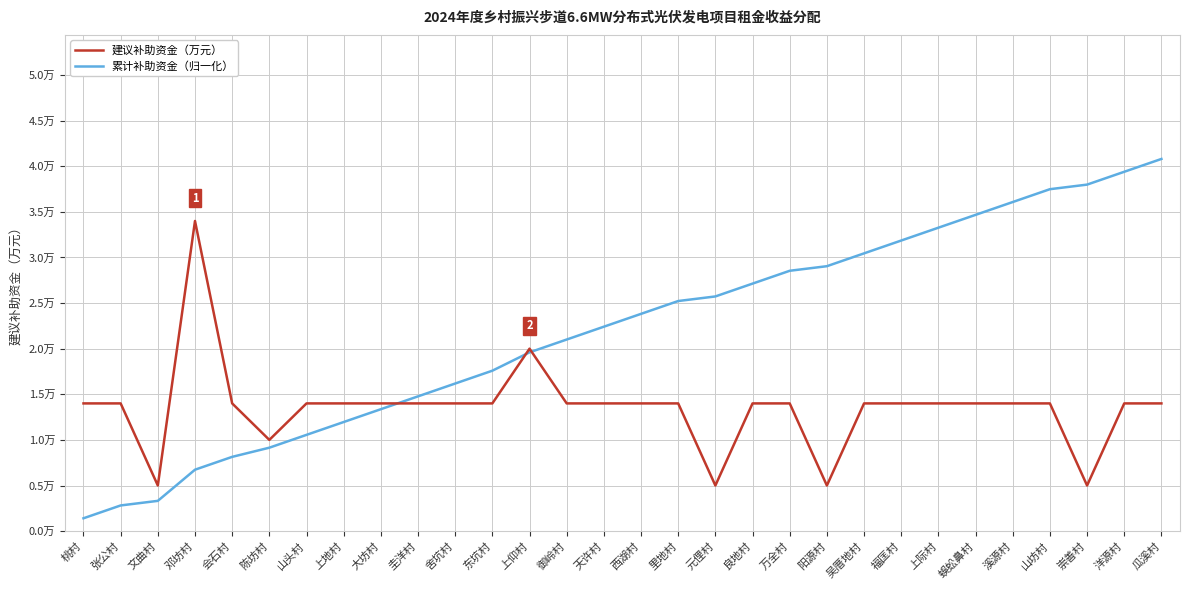

What is the highest value of the 累计补助资金（归一化） series?

4.1